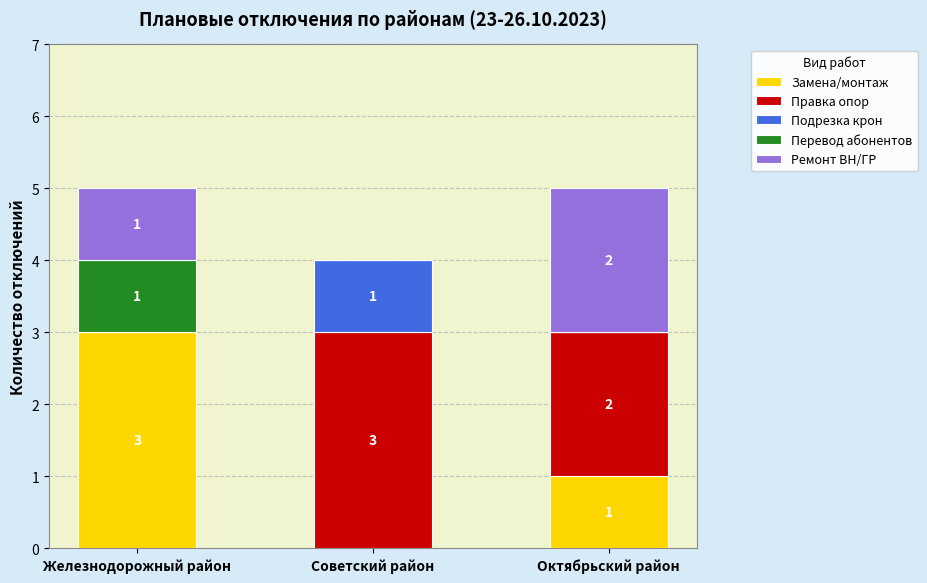

What is the maximum value for Замена/монтаж?

3